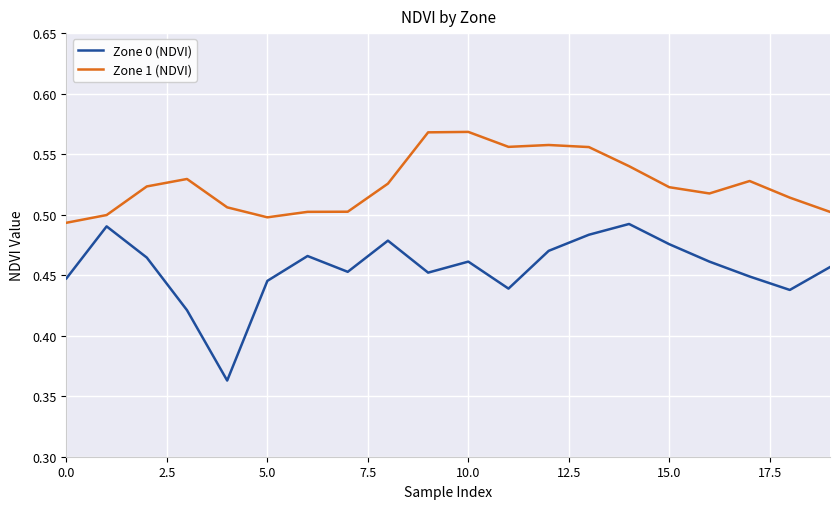

Rank the series by their average value, from lowest to highest.

Zone 0 (NDVI), Zone 1 (NDVI)